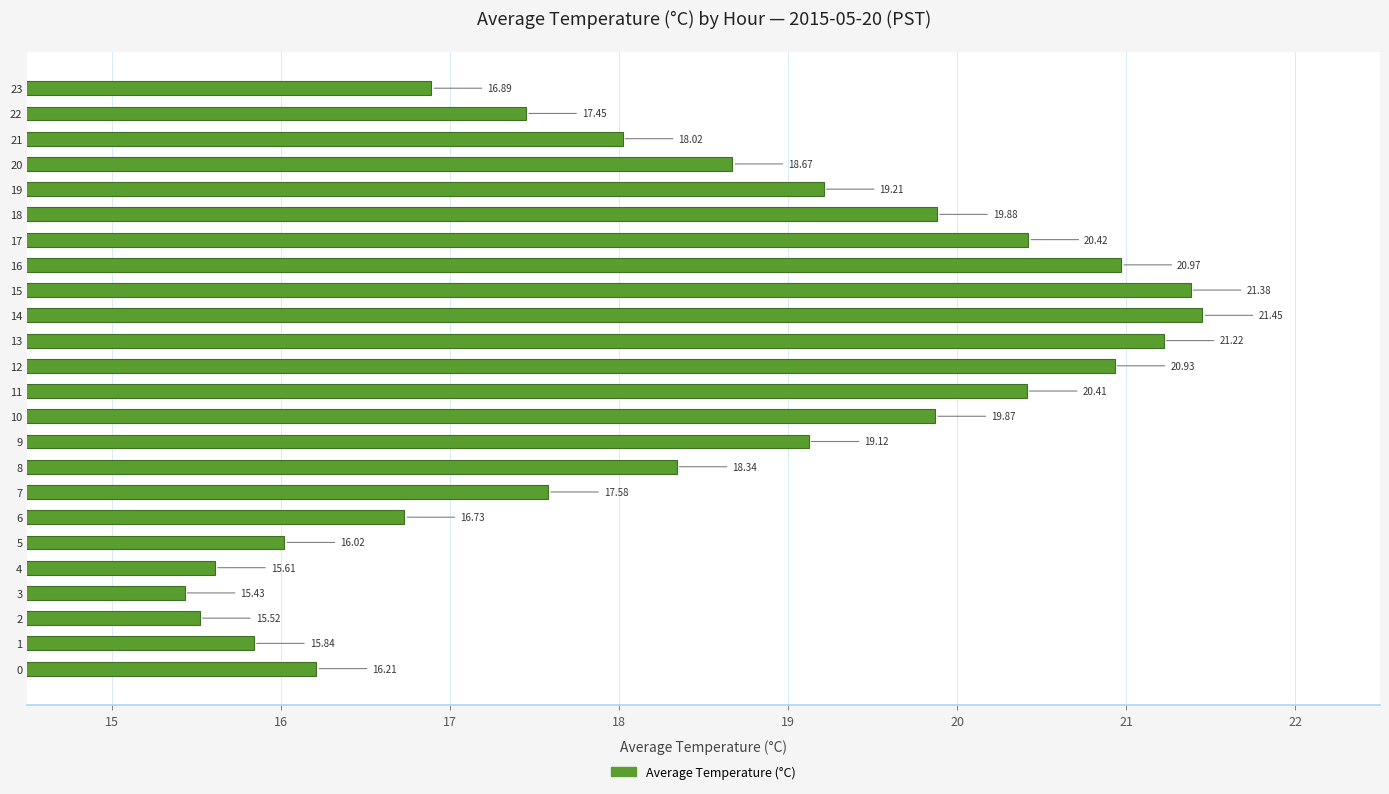

Which has a higher value, 10 or 8?

10